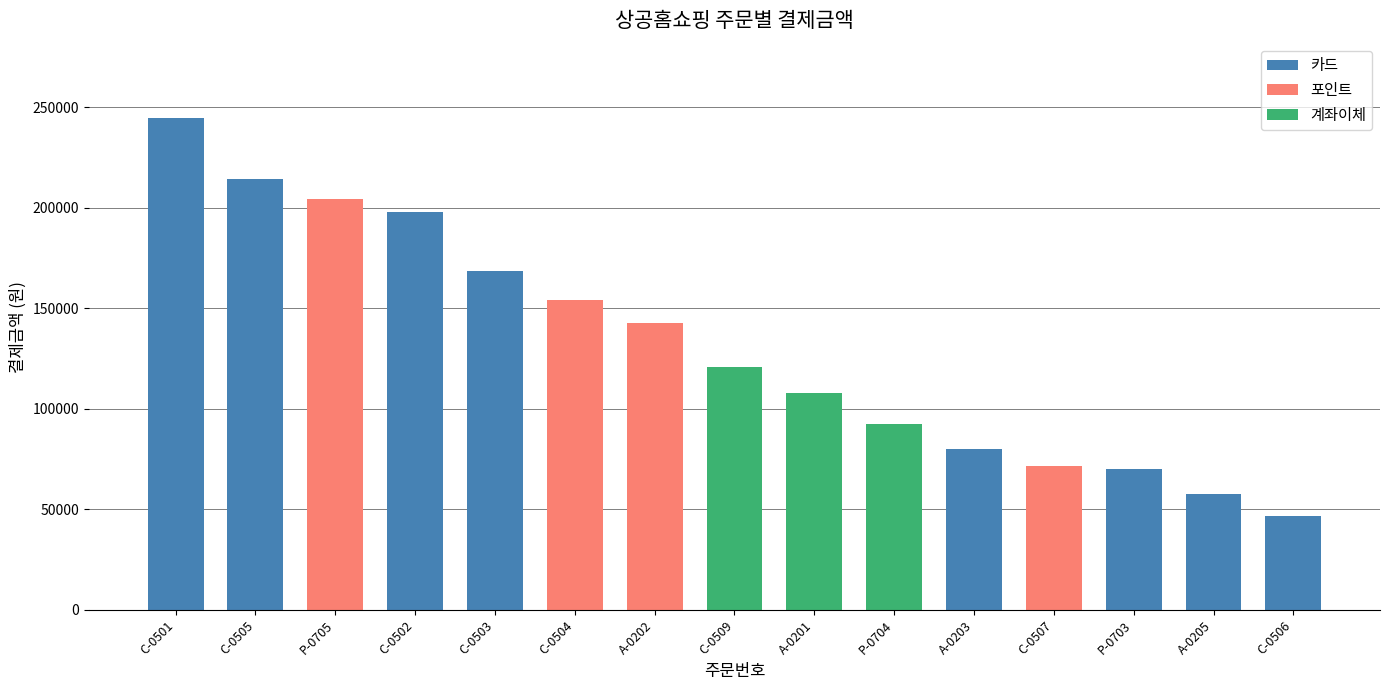

Which category has the highest value across all series?

C-0501